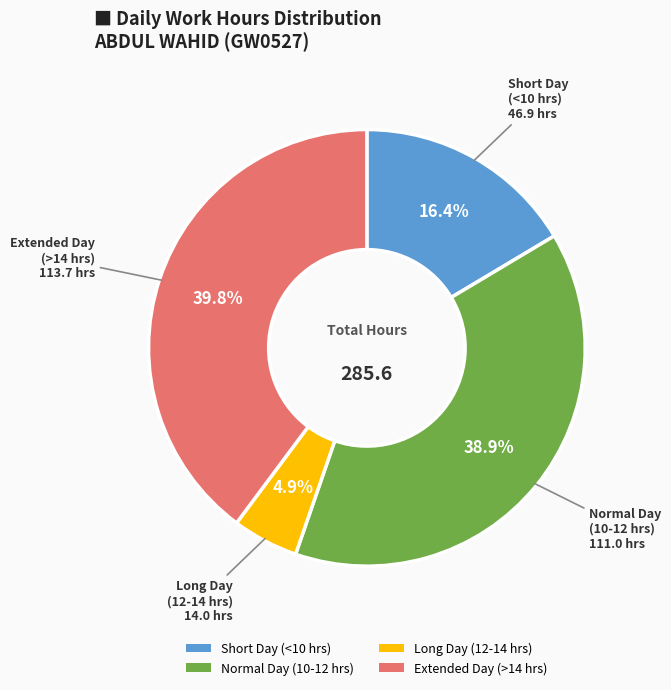

Is there any slice that represents more than half of the pie?

No